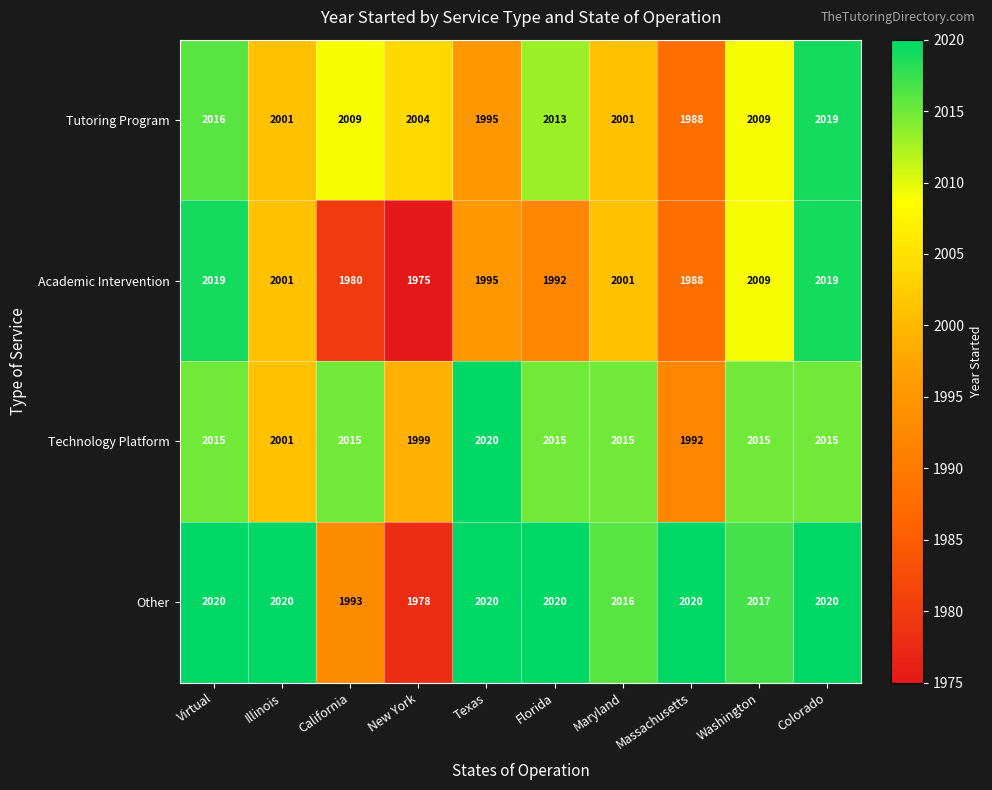

True or false: Other has a value of 2020 at Colorado.

True